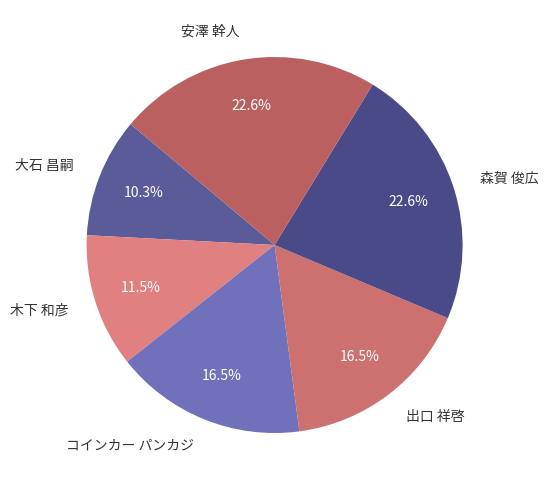

What portion of the pie excludes 安澤 幹人?

77.4%